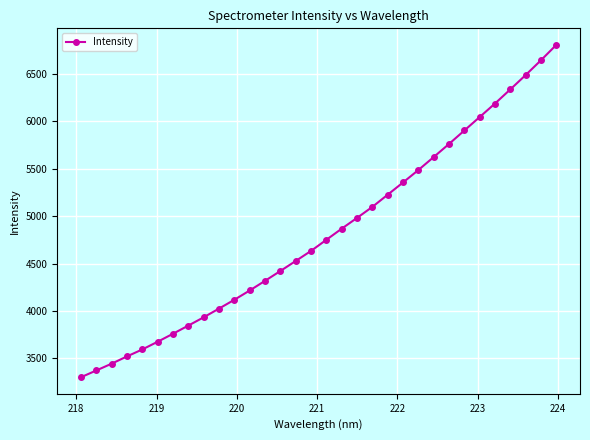

Reading left to right, list all the values displayed in this chart.

3301.8	3373.1	3444.8	3521.4	3595.0	3676.2	3760.6	3846.8	3934.0	4026.0	4119.0	4216.7	4318.8	4422.4	4528.0	4634.3	4751.4	4868.7	4982.2	5098.5	5227.0	5355.9	5487.0	5623.6	5761.9	5903.6	6045.4	6187.9	6336.8	6488.0	6643.9	6805.7